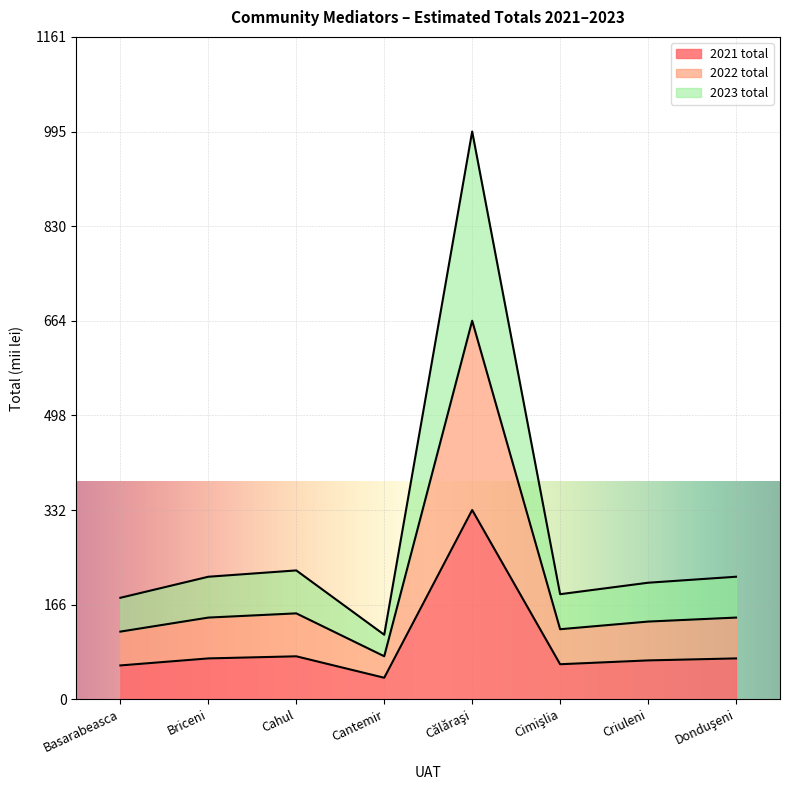

True or false: 2022 total and 2021 total intersect in this chart.

False